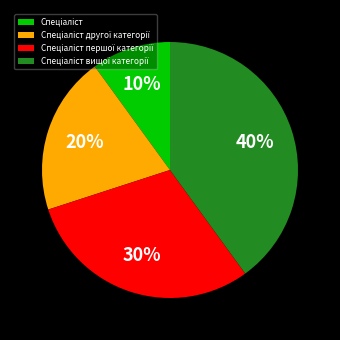

To the nearest percent, what is the difference between the largest and smallest slice percentages?

30%